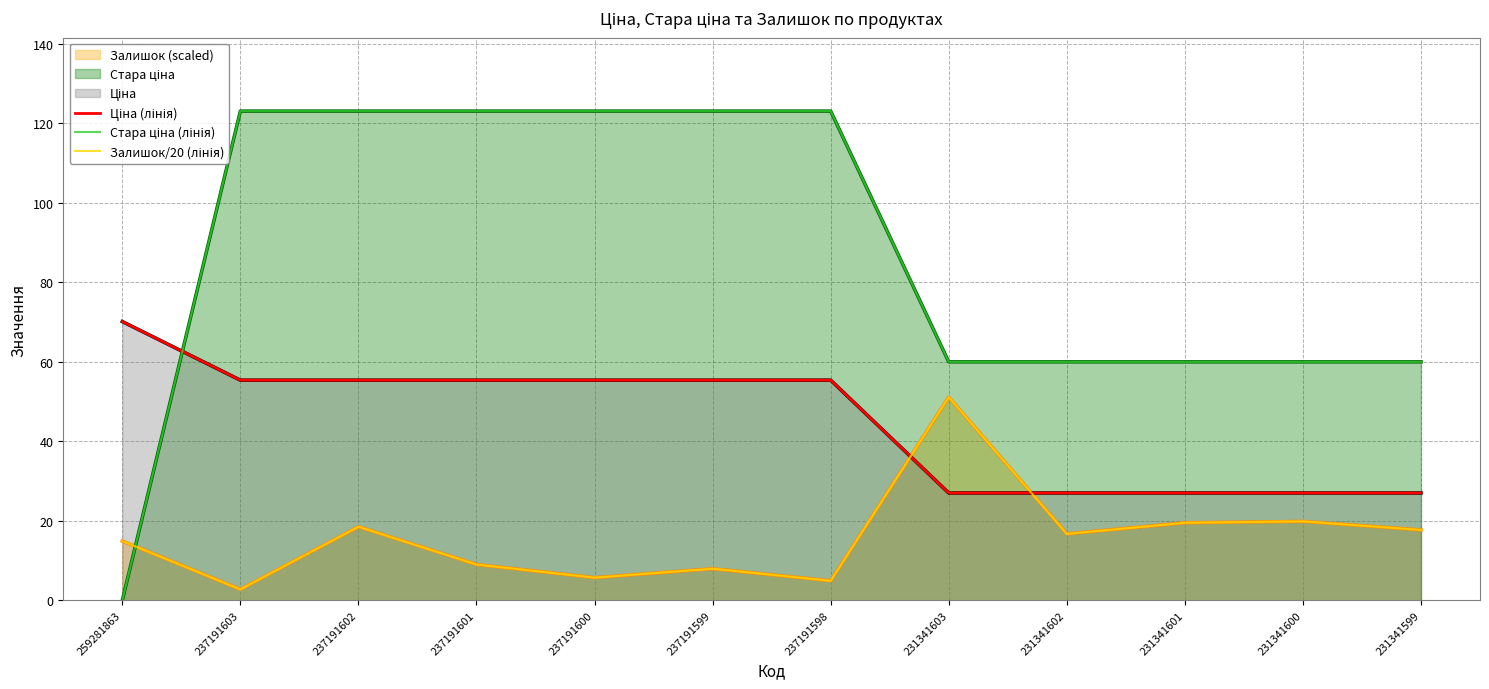

Rank the series at 237191603 from lowest to highest value.

Залишок/20 (лінія), Ціна (лінія), Стара ціна (лінія)